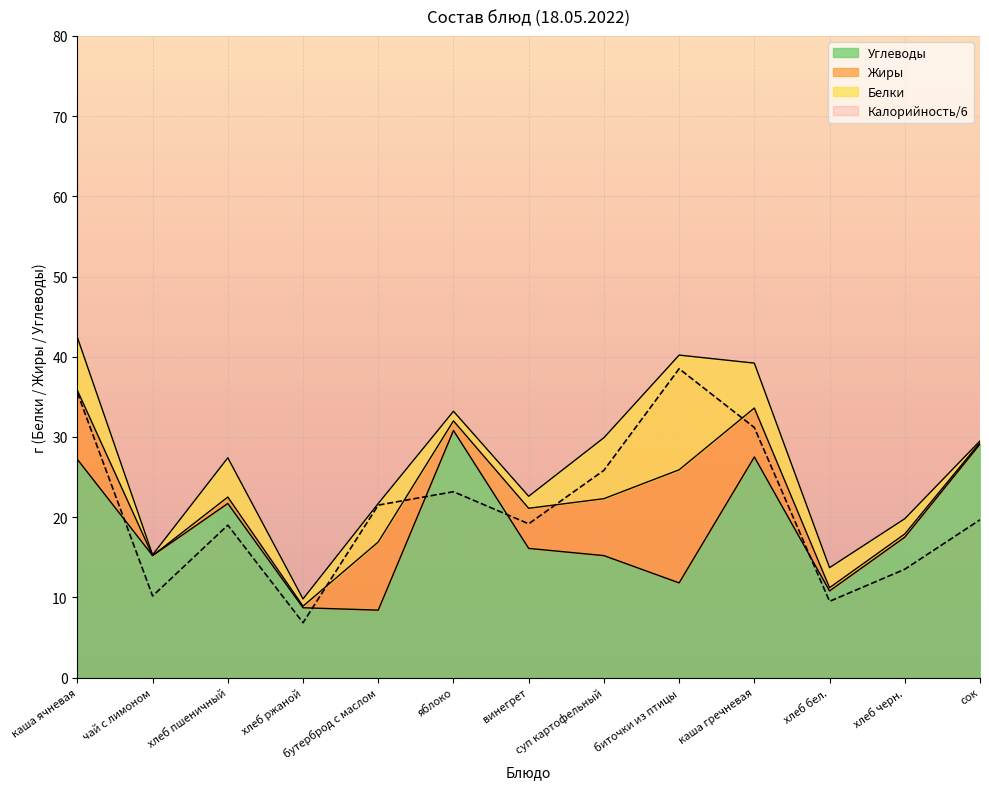

What position from the right is каша ячневая?

13